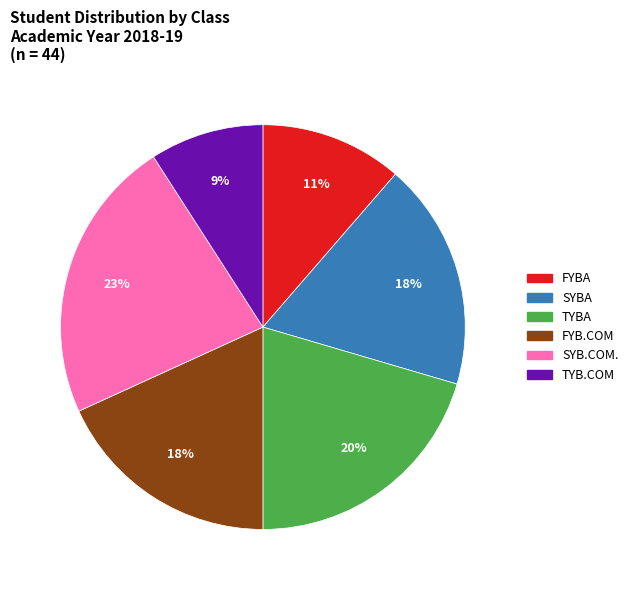

To the nearest percent, what portion does FYBA represent?

11%